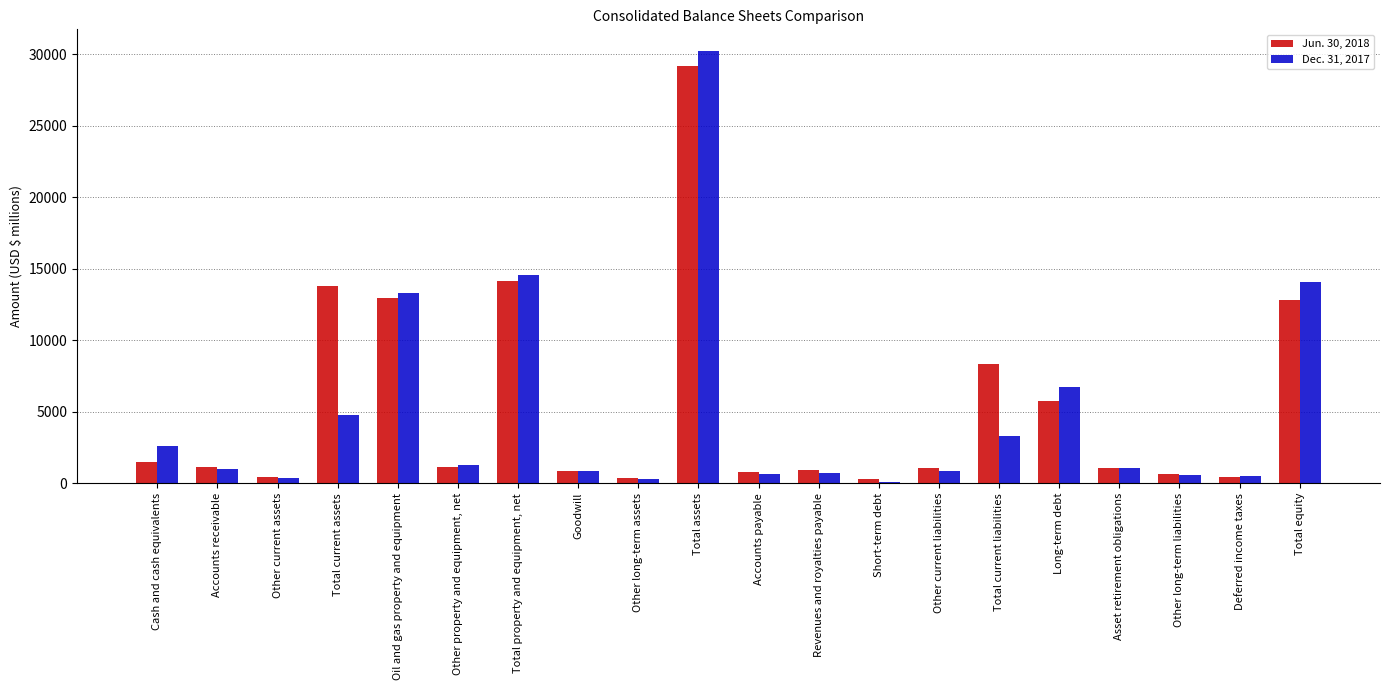

The value of Dec. 31, 2017 at Cash and cash equivalents is 2642. True or false?

True